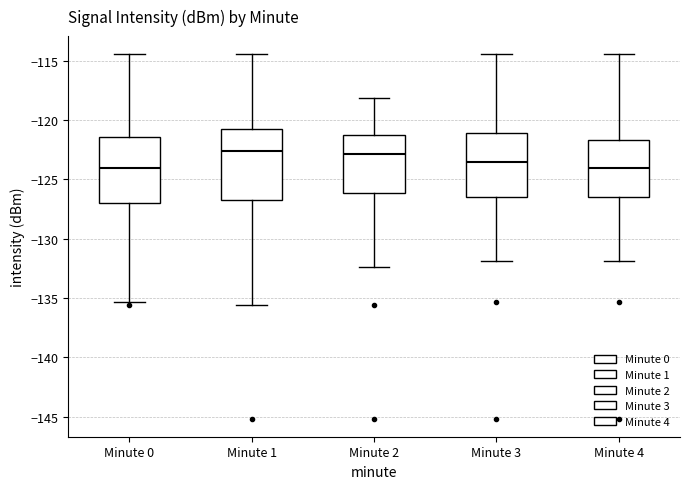

Reading left to right, transcribe this box plot: for each box, give where its median line is, the range the box spans, and where its two whiskers end, as read against the y-axis. The values are not printed on the chart, so give them approximately, as read against the axis.

Minute 0: median -124.0, box -127.0 to -121.5, whiskers -135.5 to -114.5
Minute 1: median -122.5, box -126.5 to -120.5, whiskers -135.5 to -114.5
Minute 2: median -123.0, box -126.0 to -121.0, whiskers -132.5 to -118.0
Minute 3: median -123.5, box -126.5 to -121.0, whiskers -132.0 to -114.5
Minute 4: median -124.0, box -126.5 to -121.5, whiskers -132.0 to -114.5